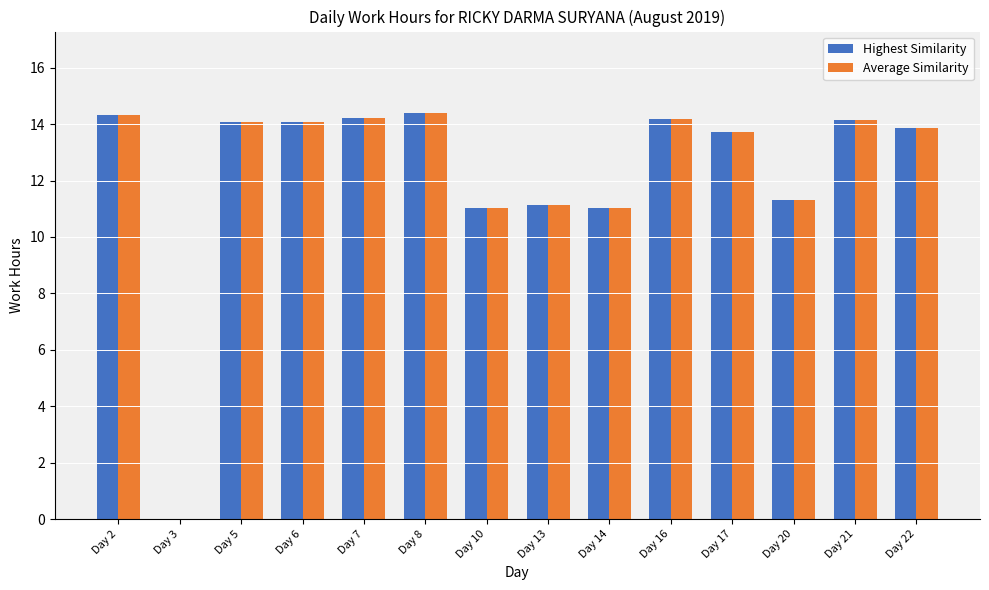

How many values in the Highest Similarity series exceed 14?

7